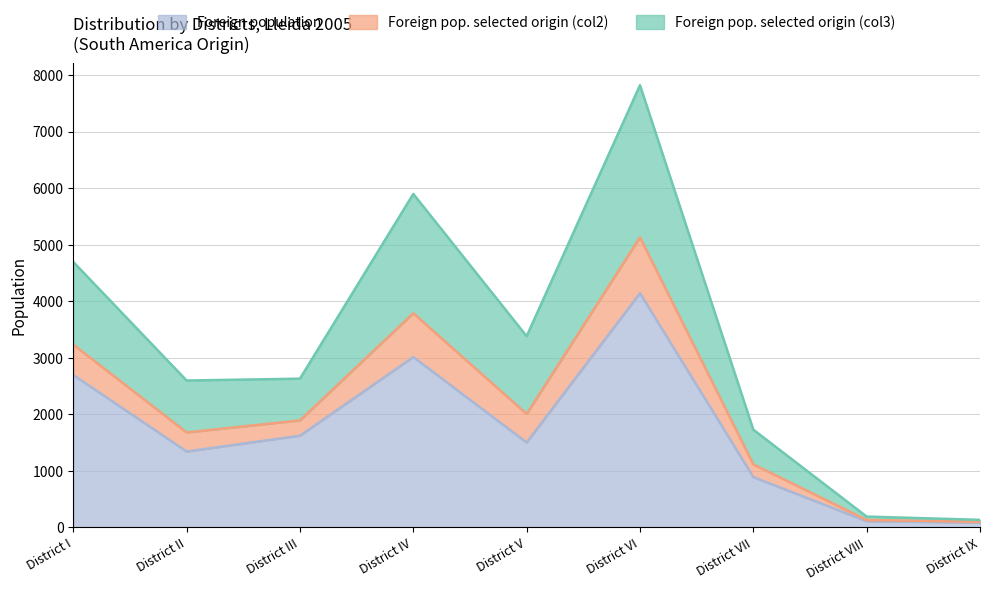

True or false: Foreign pop. selected origin (col2) and Foreign pop. selected origin (col3) intersect in this chart.

False